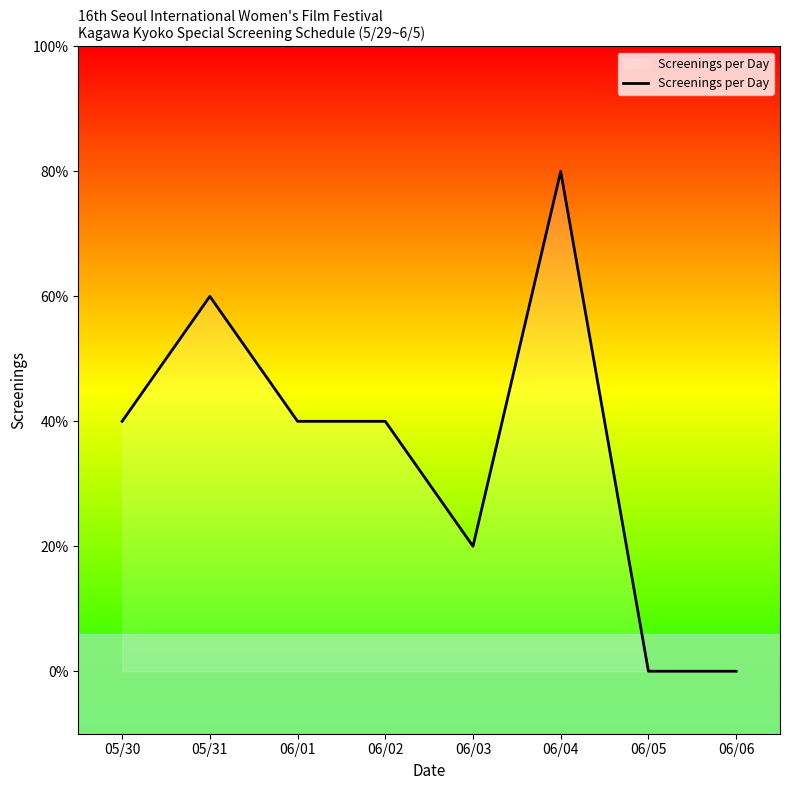

List the labels in order of value, smallest first.

06/05, 06/06, 06/03, 05/30, 06/01, 06/02, 05/31, 06/04